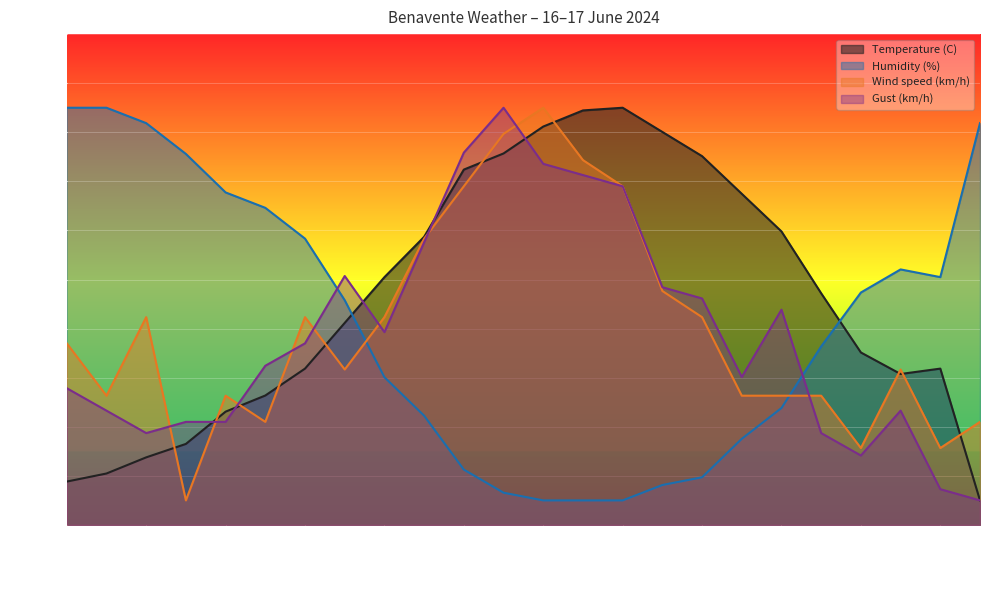

What is the difference between the Temperature (C) values at 11:00 and 10:00?

12.1